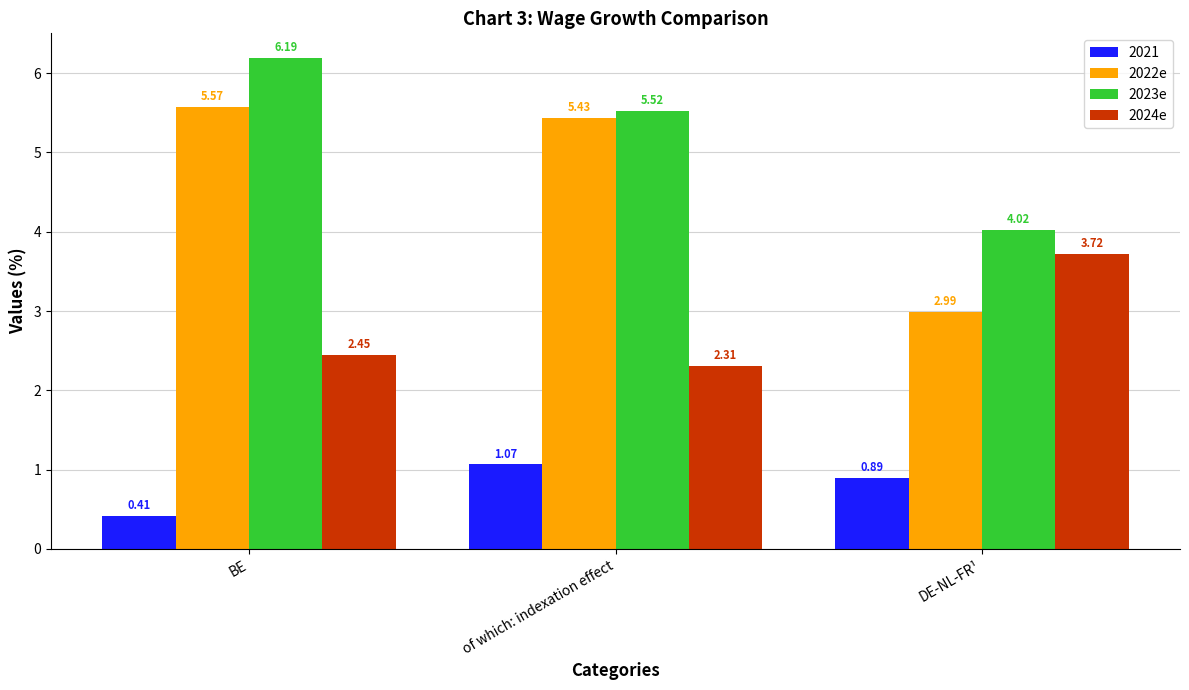

Where is 2024e nearest to the value 3?

BE